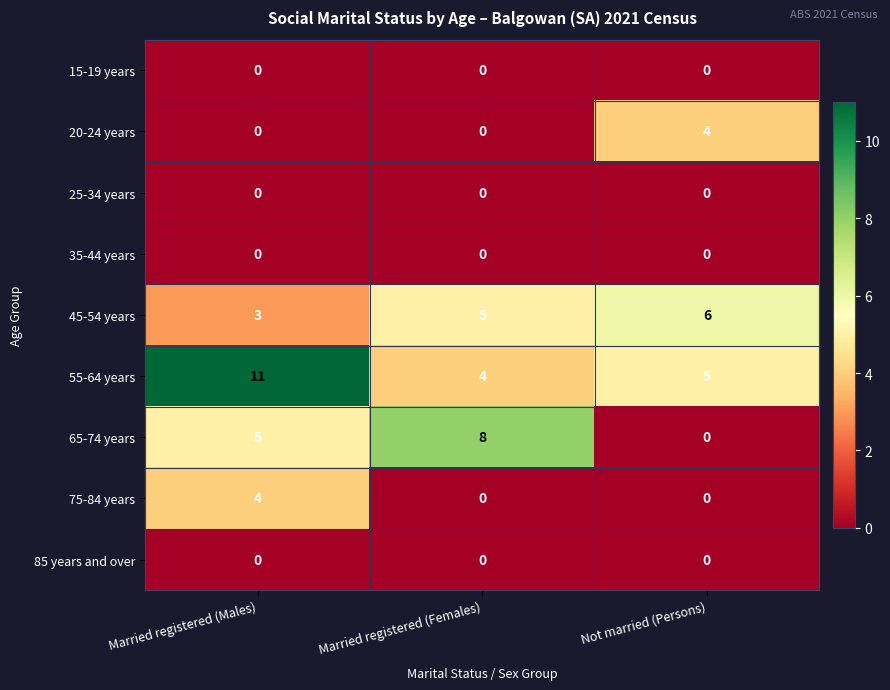

What is the difference between the highest and lowest values at Married registered (Females)?

8